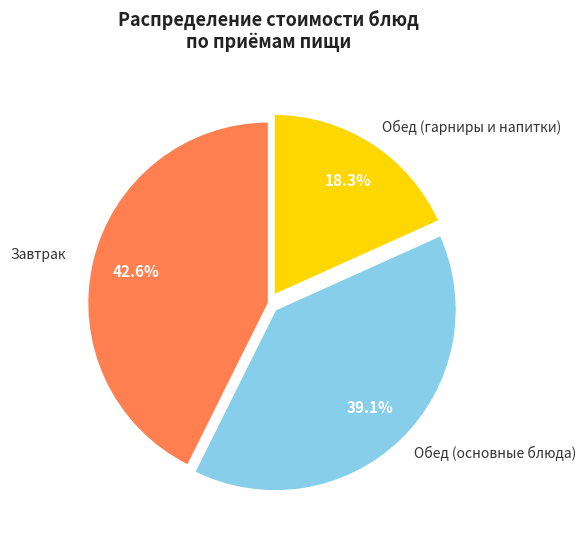

Between Обед (основные блюда) and Обед (гарниры и напитки), which is larger?

Обед (основные блюда)